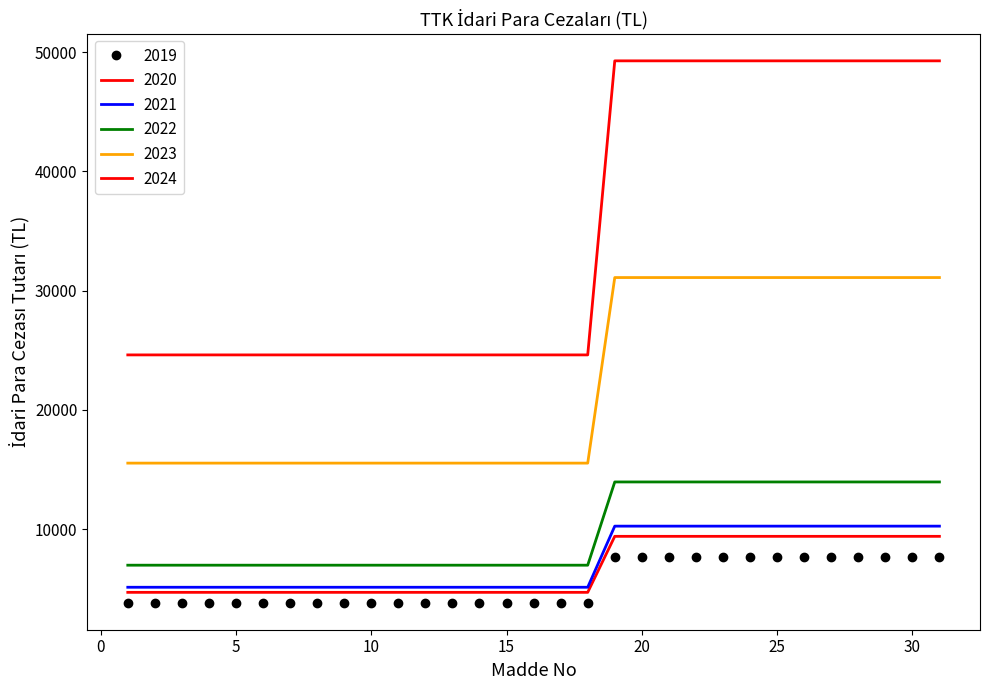

What is the sum of all 2024 values?

306725